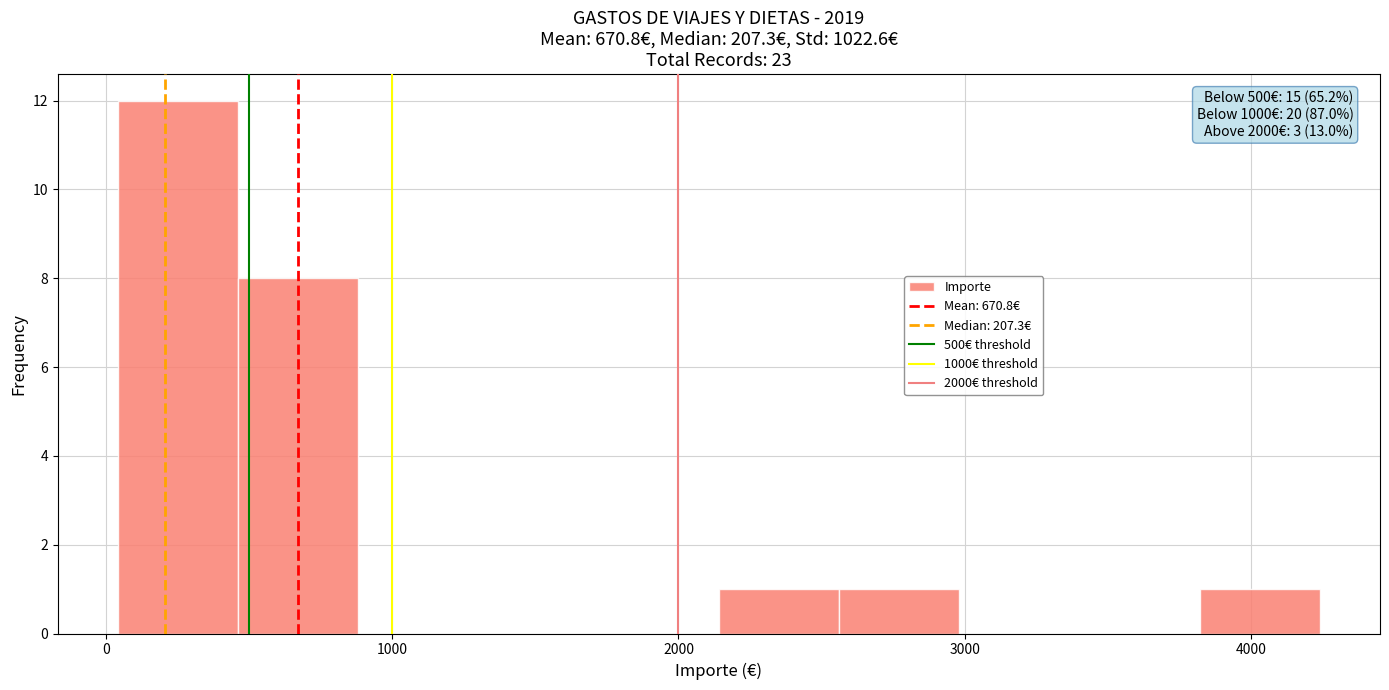

Over which range of the x-axis is the bar tallest?

0 to 500